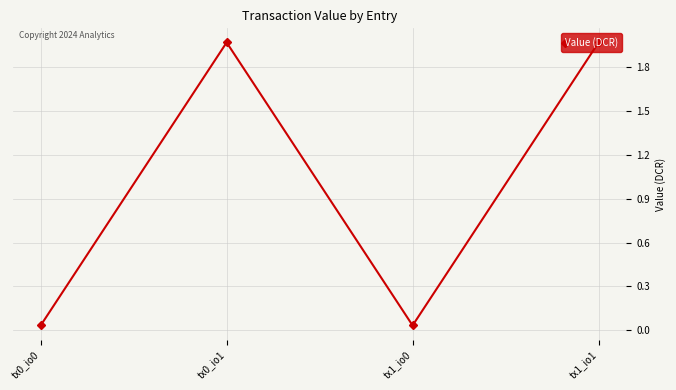

The value at tx0_io1 is 3.2. True or false?

False